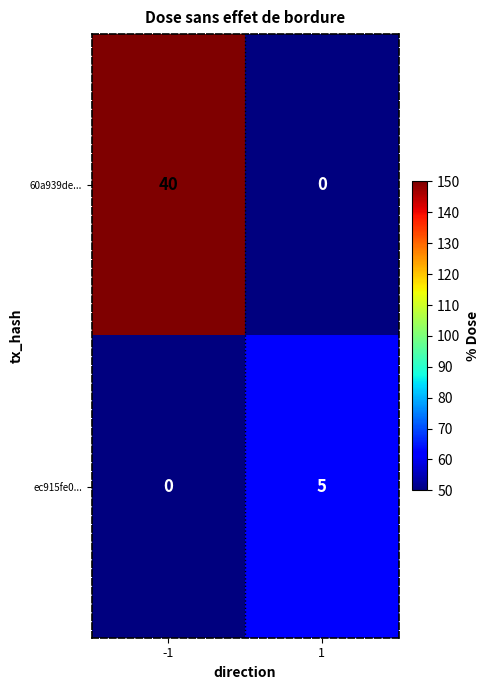

What is the total value across all series at -1?

40